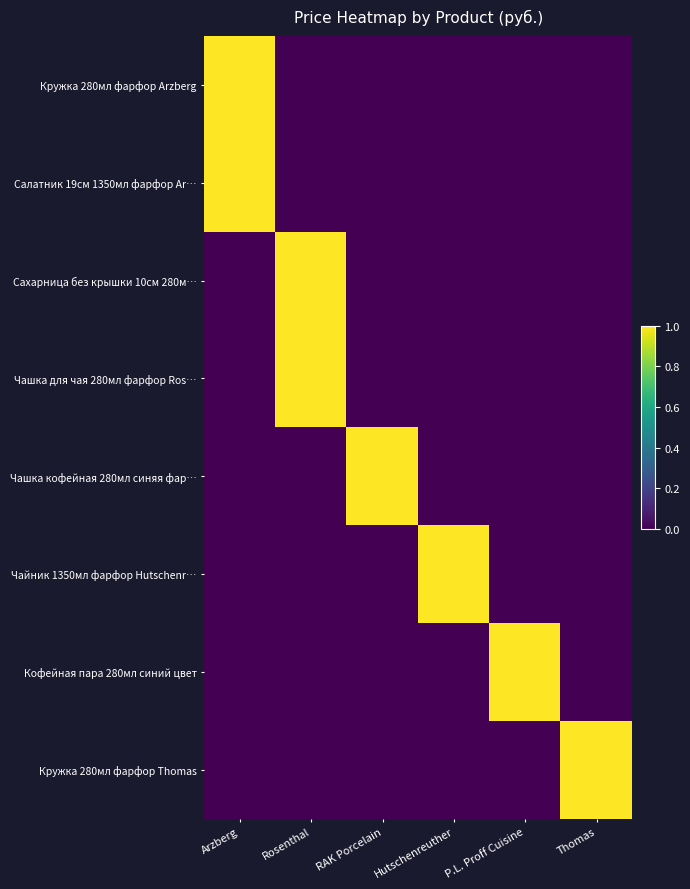

Reading right to left, transcribe all the data shown in this chart.

Кружка 280мл фарфор Arzberg: Thomas=0	P.L. Proff Cuisine=0	Hutschenreuther=0	RAK Porcelain=0	Rosenthal=0	Arzberg=1
Салатник 19см 1350мл фарфор Ar…: Thomas=0	P.L. Proff Cuisine=0	Hutschenreuther=0	RAK Porcelain=0	Rosenthal=0	Arzberg=1
Сахарница без крышки 10см 280м…: Thomas=0	P.L. Proff Cuisine=0	Hutschenreuther=0	RAK Porcelain=0	Rosenthal=1	Arzberg=0
Чашка для чая 280мл фарфор Ros…: Thomas=0	P.L. Proff Cuisine=0	Hutschenreuther=0	RAK Porcelain=0	Rosenthal=1	Arzberg=0
Чашка кофейная 280мл синяя фар…: Thomas=0	P.L. Proff Cuisine=0	Hutschenreuther=0	RAK Porcelain=1	Rosenthal=0	Arzberg=0
Чайник 1350мл фарфор Hutschenr…: Thomas=0	P.L. Proff Cuisine=0	Hutschenreuther=1	RAK Porcelain=0	Rosenthal=0	Arzberg=0
Кофейная пара 280мл синий цвет: Thomas=0	P.L. Proff Cuisine=1	Hutschenreuther=0	RAK Porcelain=0	Rosenthal=0	Arzberg=0
Кружка 280мл фарфор Thomas: Thomas=1	P.L. Proff Cuisine=0	Hutschenreuther=0	RAK Porcelain=0	Rosenthal=0	Arzberg=0